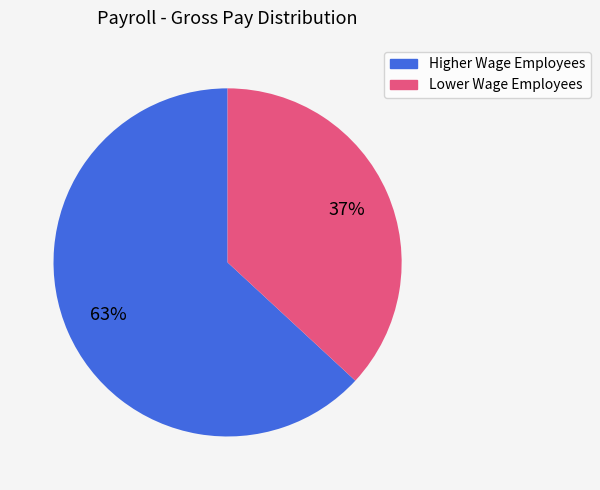

Count the number of slices in the pie.

2